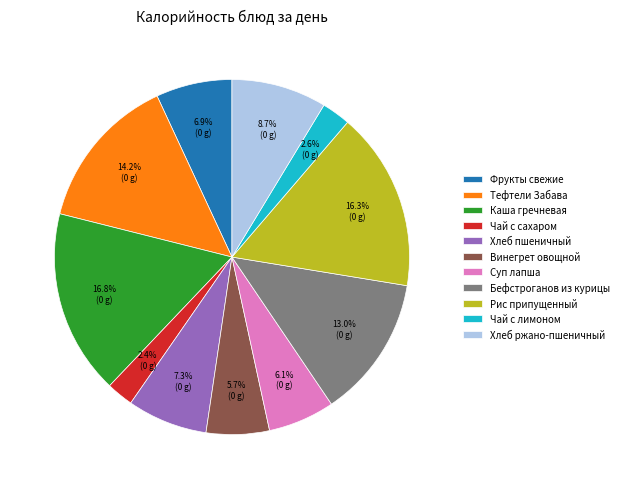

Does any single category account for the majority?

No